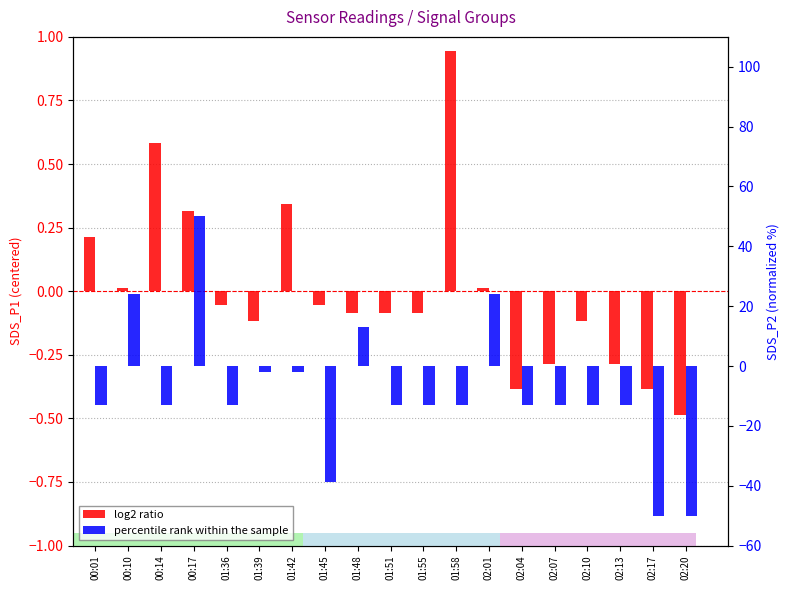

List the series in order of their overall mean, lowest first.

percentile rank within the sample, log2 ratio